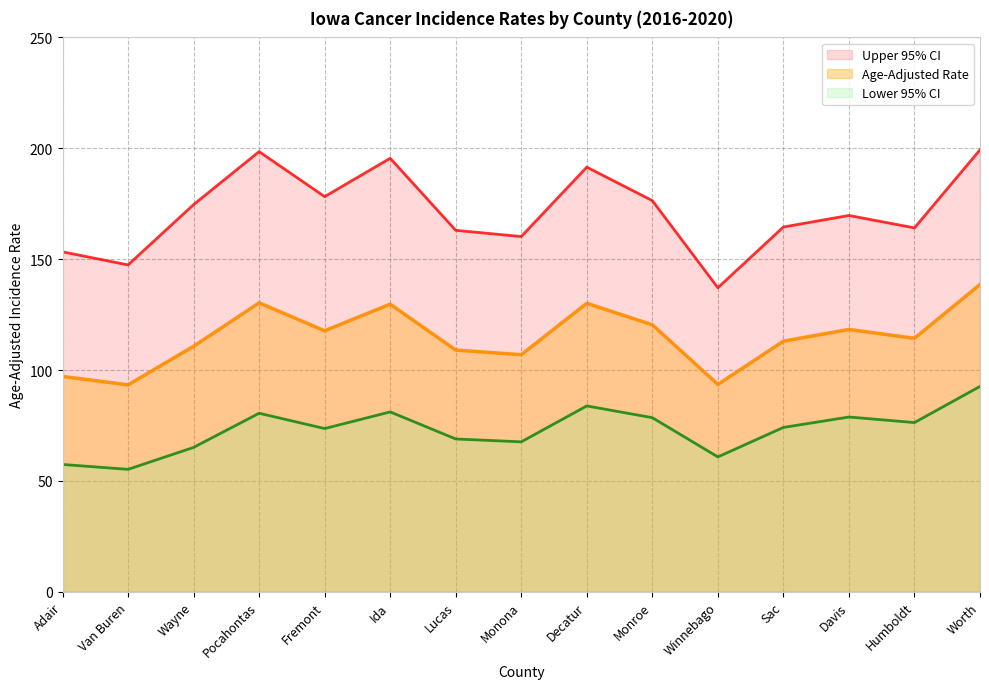

True or false: Age-Adjusted Rate has a value of 40.5 at Lucas.

False